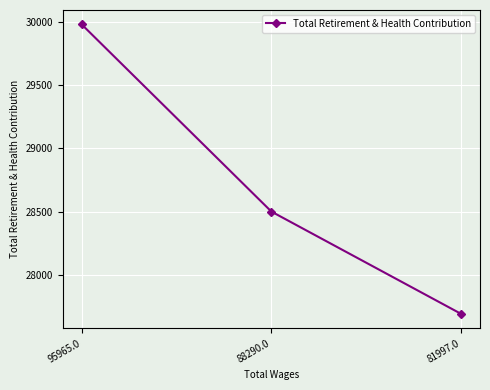

What is the label of the 3rd point from the left?

81997.0